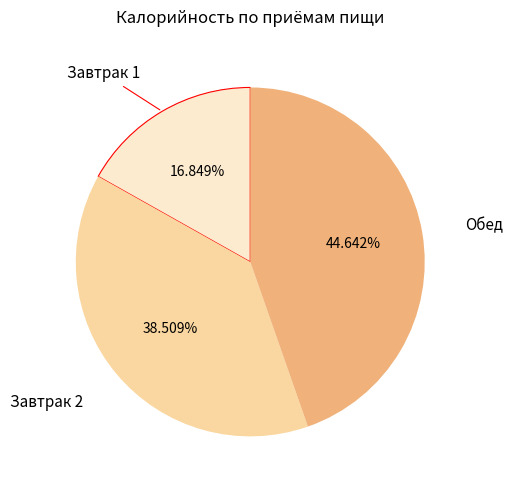

Is there a majority slice in this chart?

No